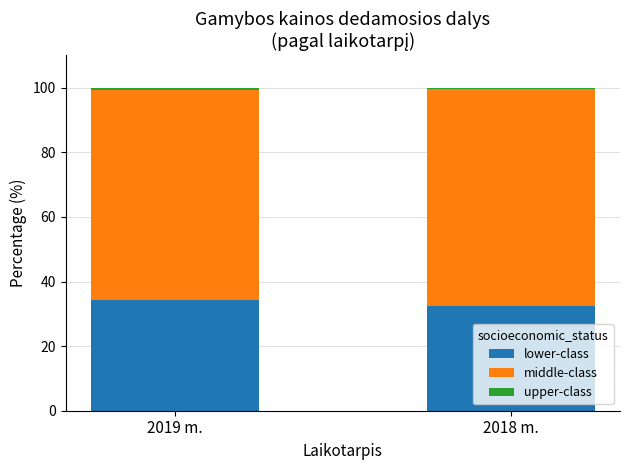

Read the lower-class value at 2018 m..

32.5